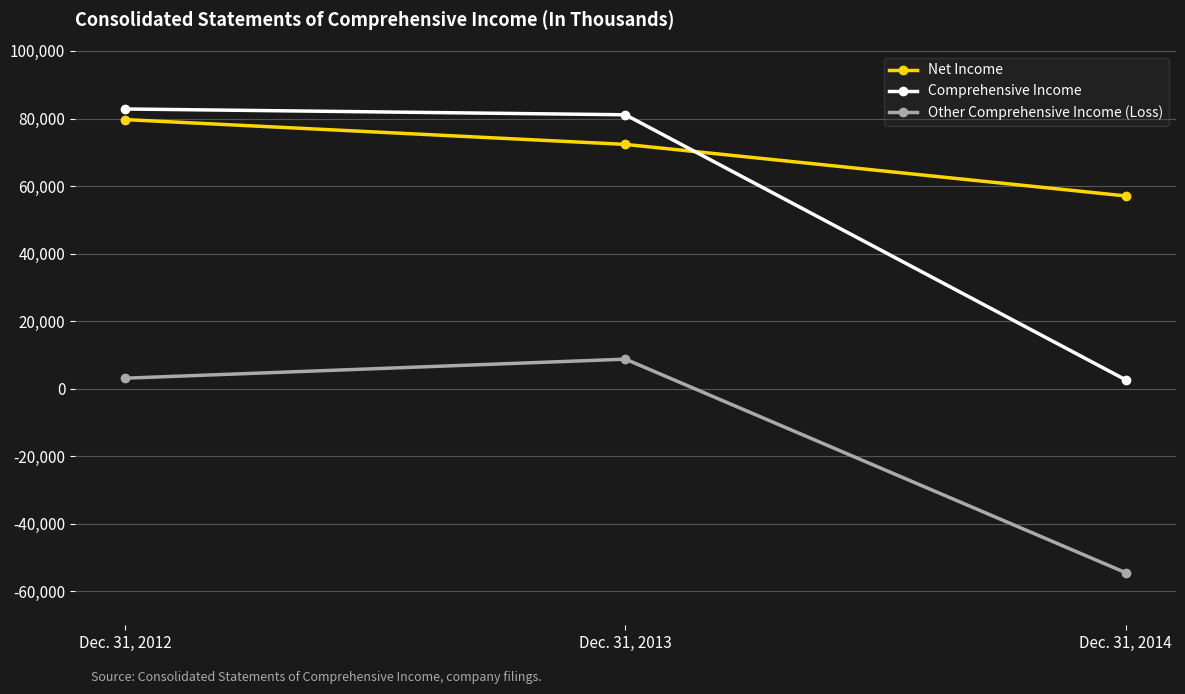

List the labels in order of Net Income value, largest first.

Dec. 31, 2012, Dec. 31, 2013, Dec. 31, 2014